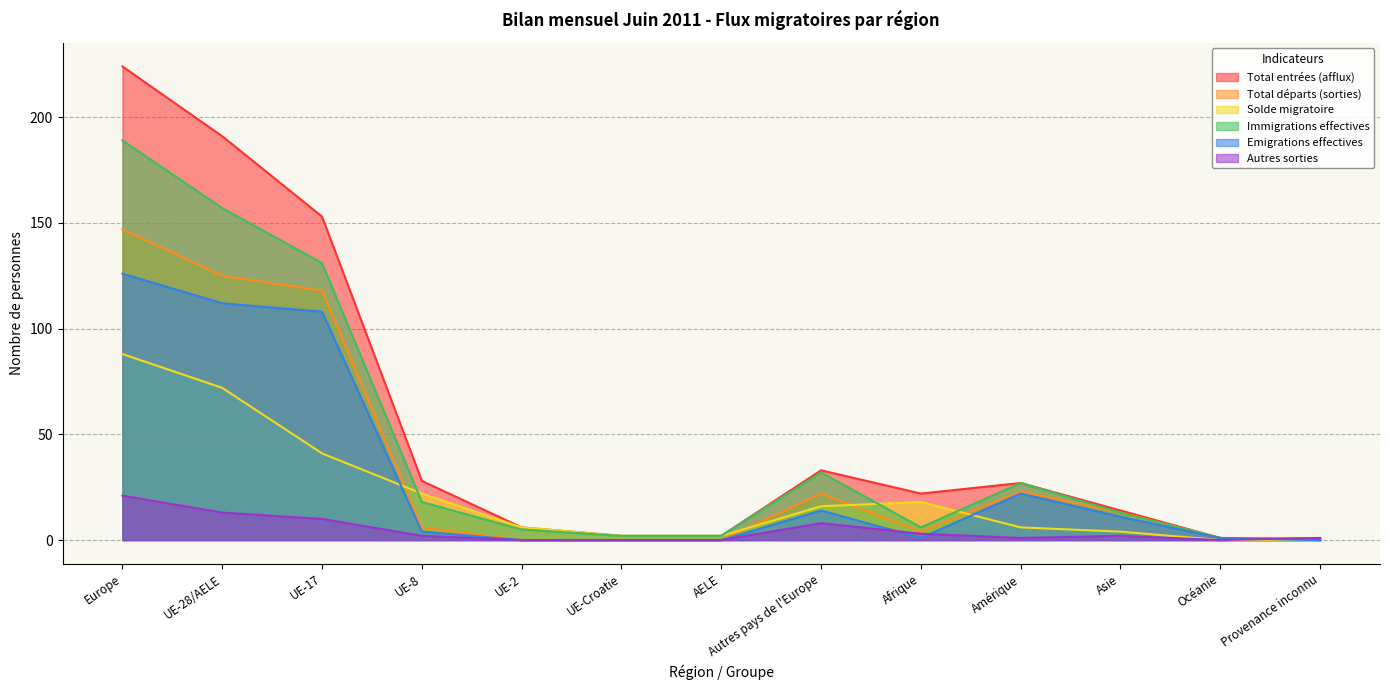

What value does the Emigrations effectives series have at Europe?

126